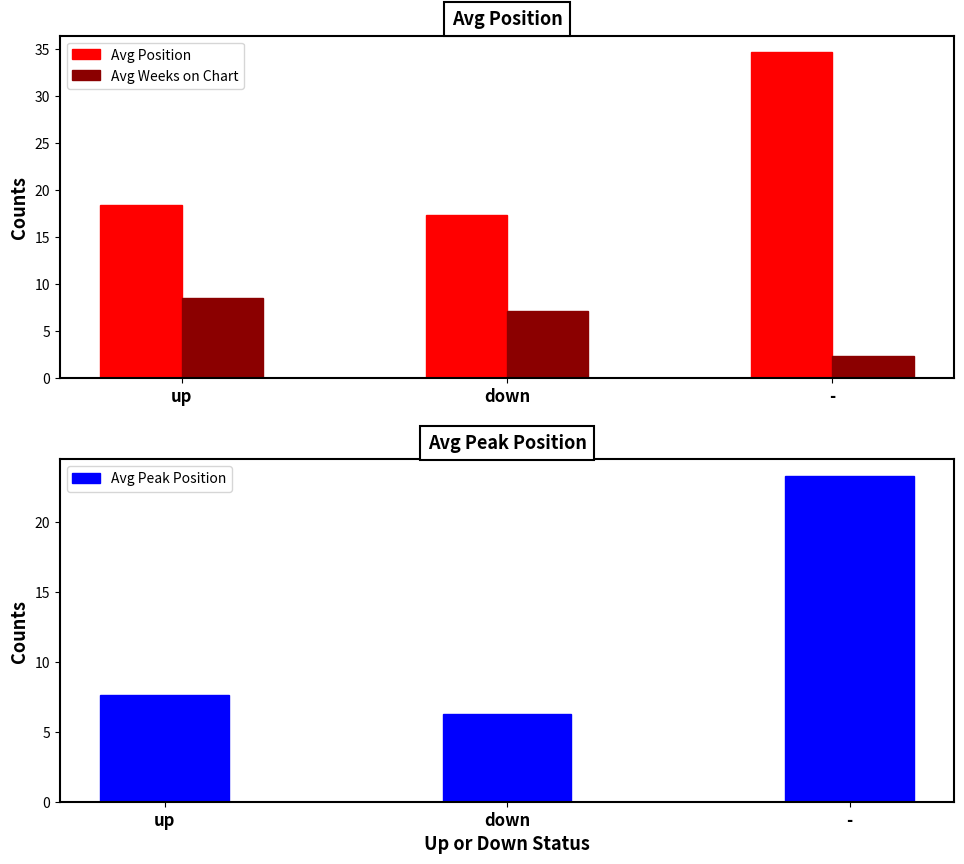

What is the approximate value of Avg Weeks on Chart at down?

7.1